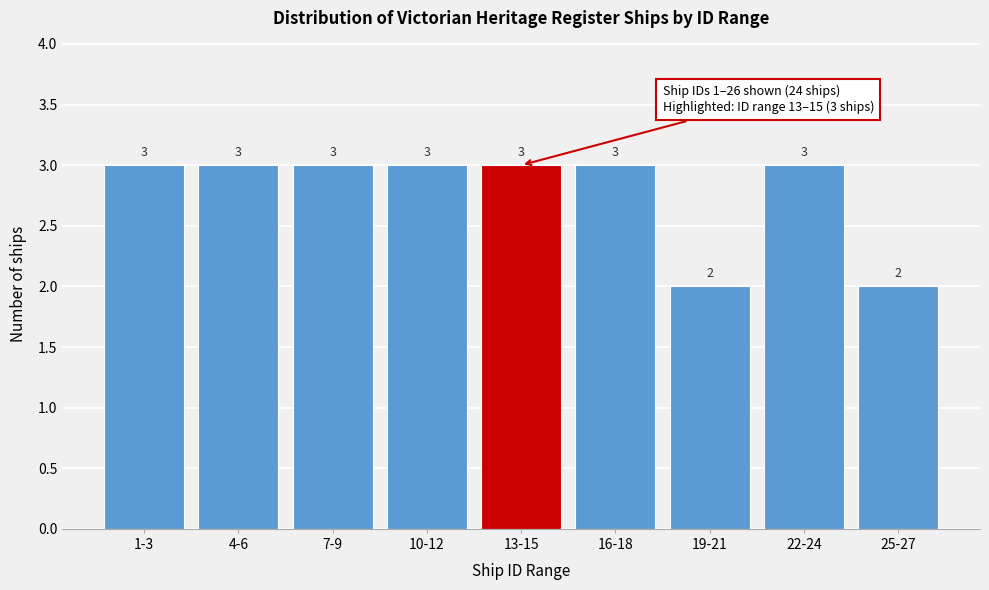

Reading left to right, list all the values displayed in this chart.

3	3	3	3	3	3	2	3	2